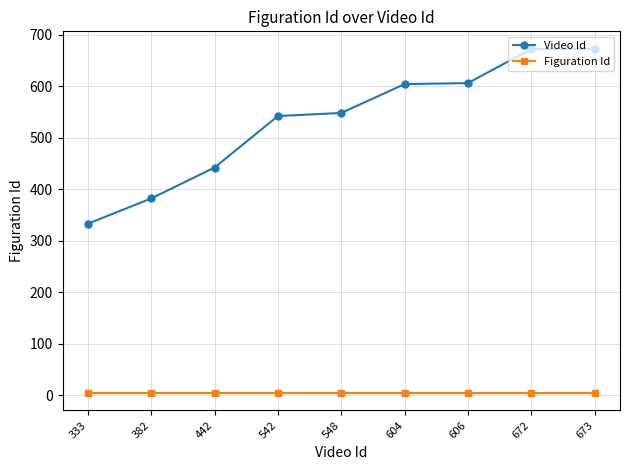

Which series changed the most between 382 and 442?

Video Id